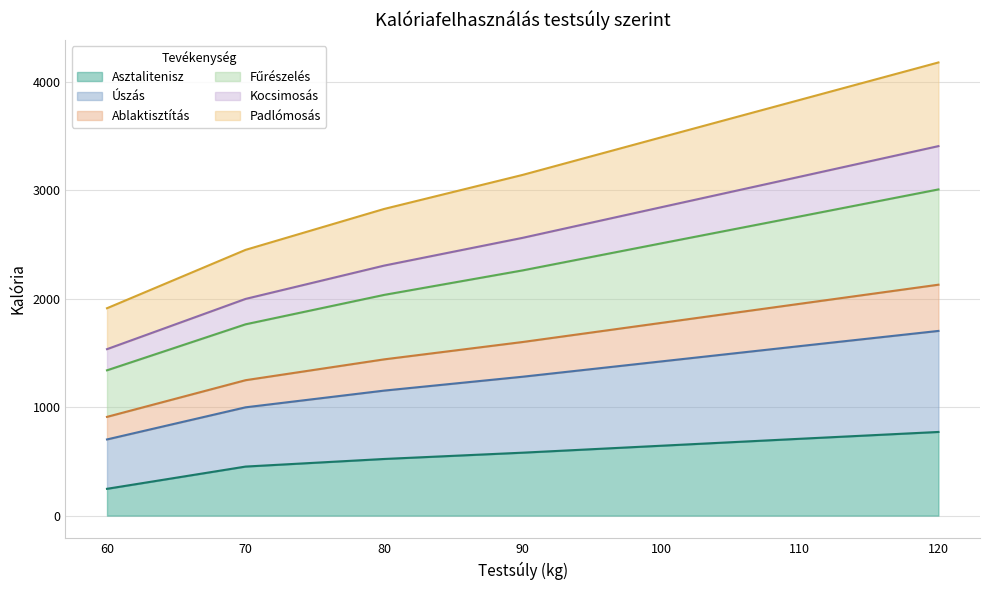

At how many categories does at least one series exceed 3105?

4